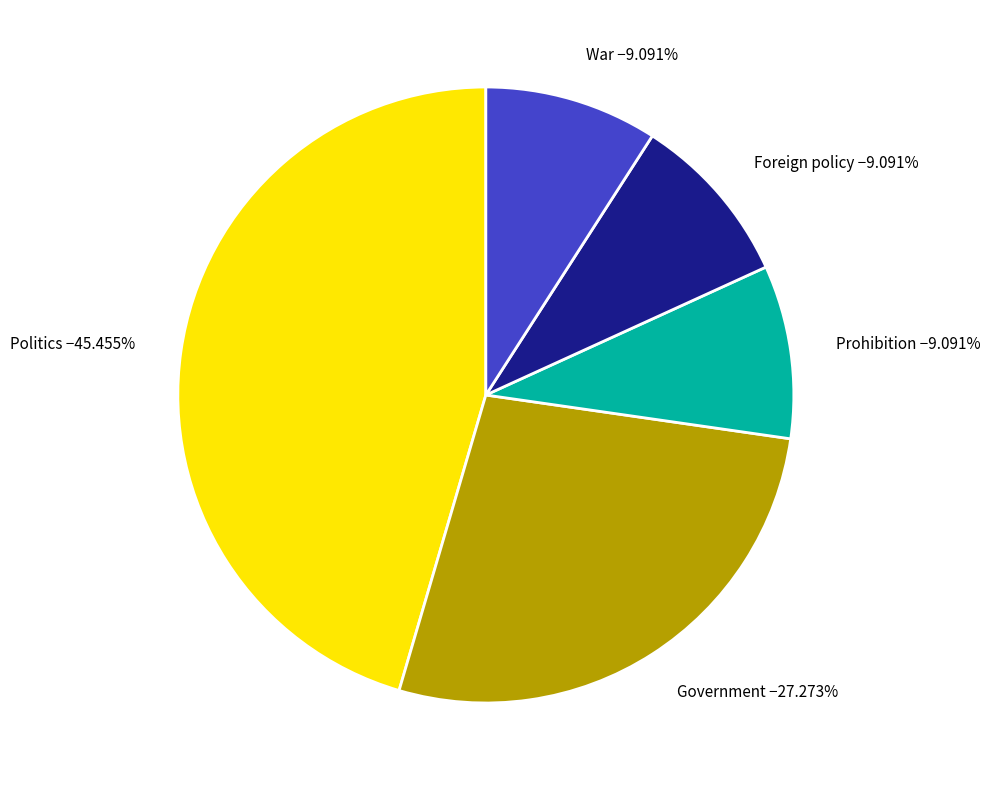

To the nearest percent, what percentage of the pie is Foreign policy?

9%